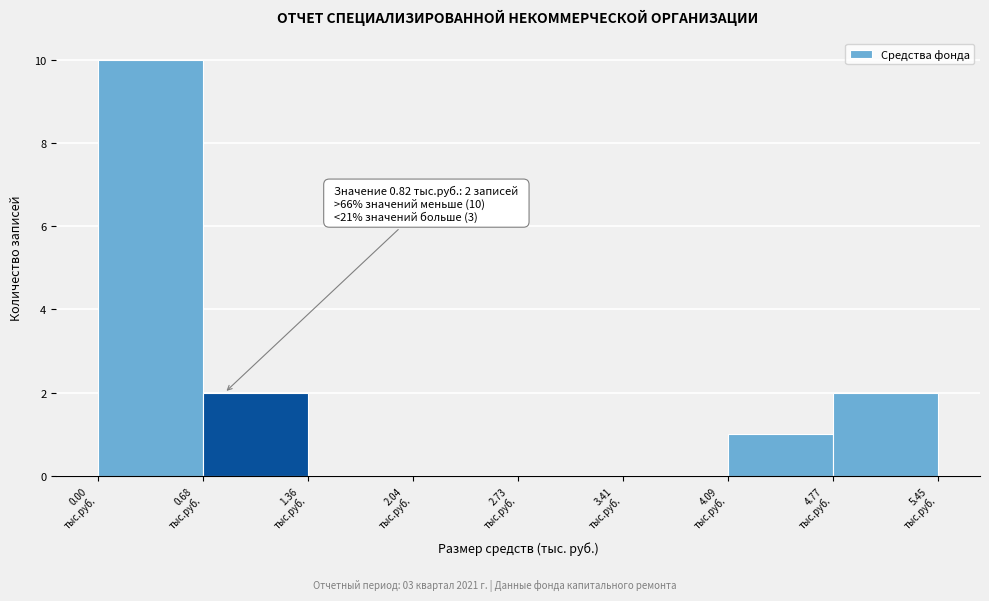

Over which range of the x-axis is the bar tallest?

0.0 to 0.7